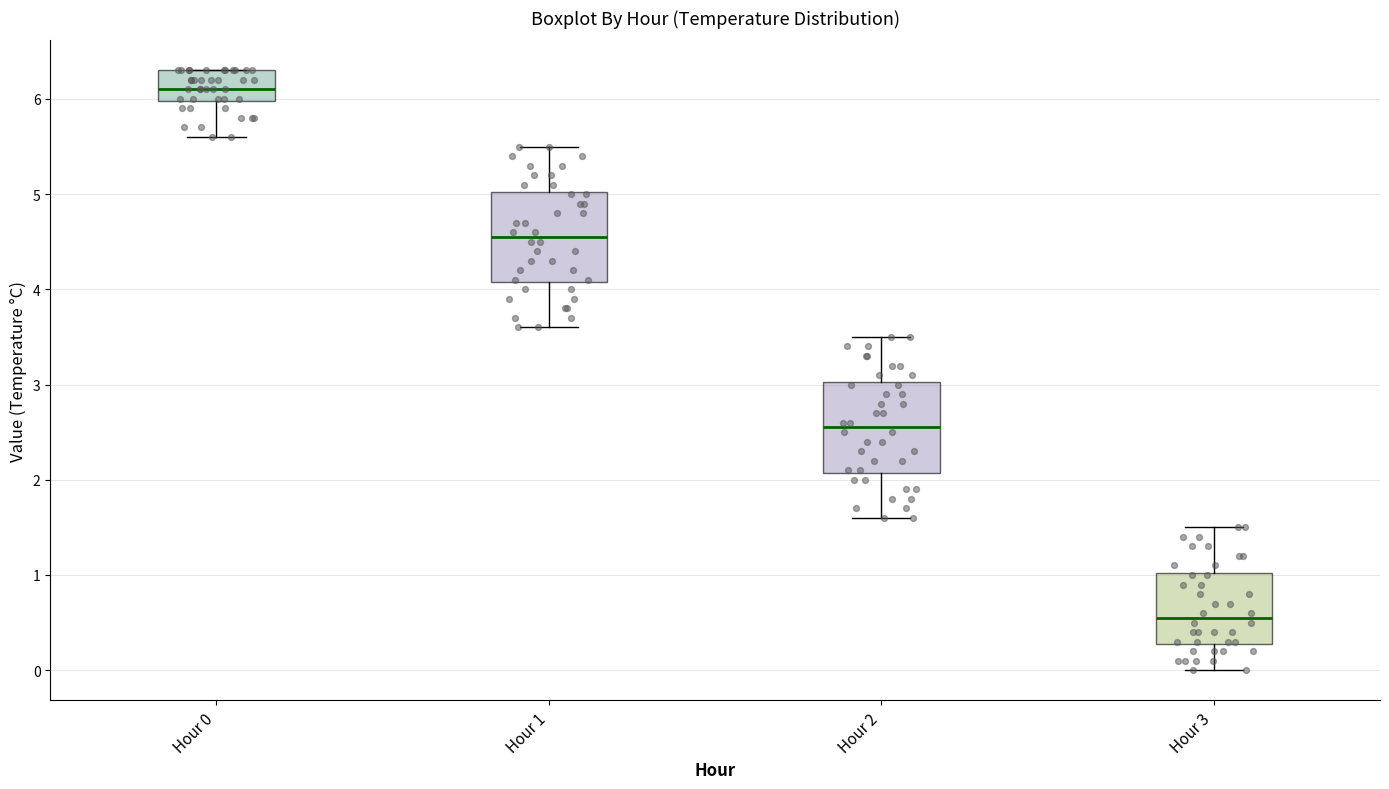

Reading left to right, transcribe this box plot: for each box, give where its median line is, the range the box spans, and where its two whiskers end, as read against the y-axis. The values are not printed on the chart, so give them approximately, as read against the axis.

Hour 0: median 6.1, box 6.0 to 6.3, whiskers 5.6 to 6.3
Hour 1: median 4.6, box 4.1 to 5.0, whiskers 3.6 to 5.5
Hour 2: median 2.6, box 2.1 to 3.0, whiskers 1.6 to 3.5
Hour 3: median 0.6, box 0.3 to 1.0, whiskers 0.0 to 1.5